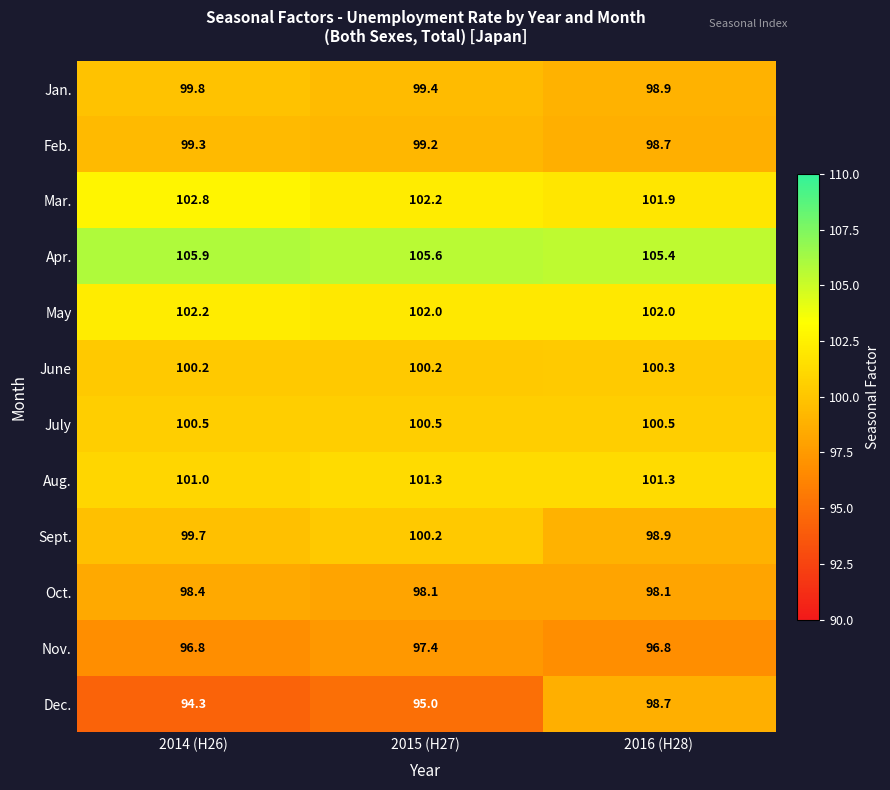

List the labels in order of Sept. value, smallest first.

2016 (H28), 2014 (H26), 2015 (H27)